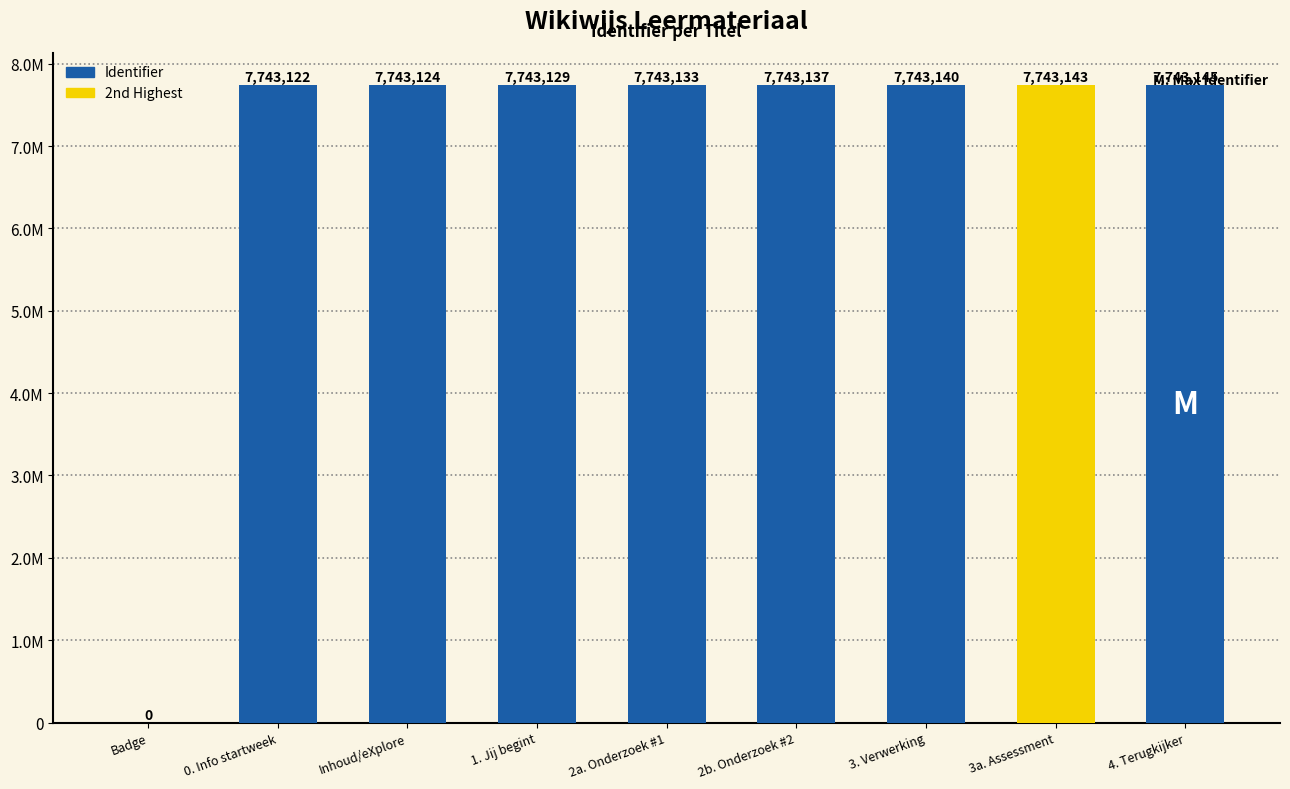

What is the difference between the second highest and minimum values?

7743143